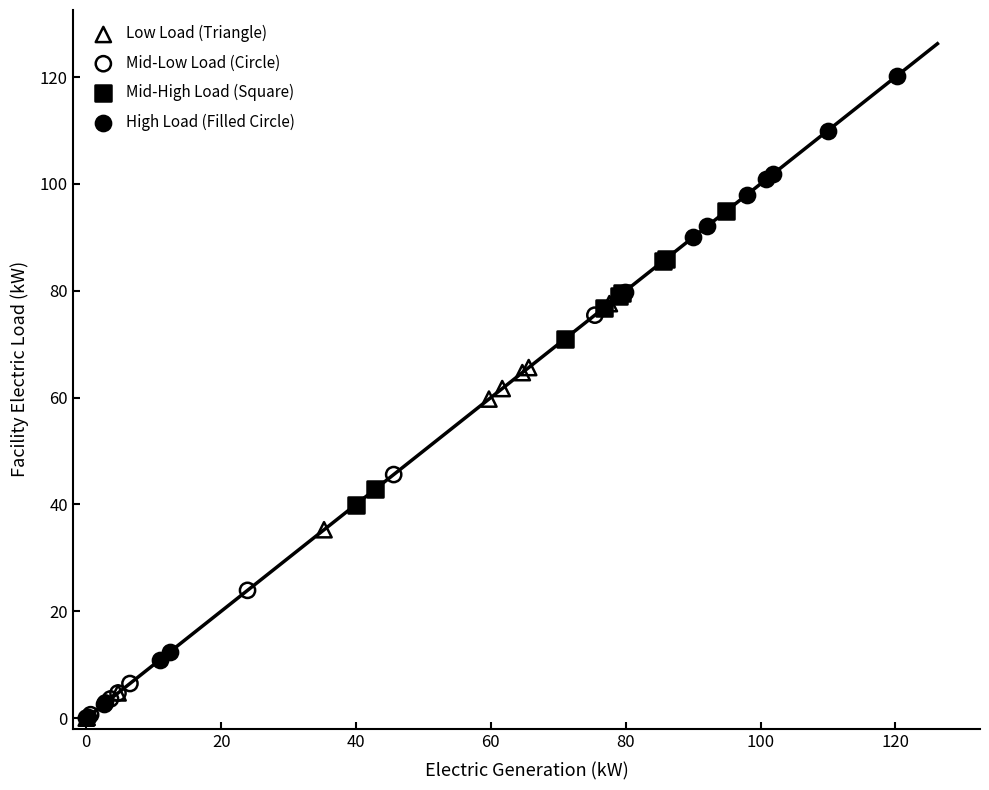

What are all the series names shown in the legend?

Low Load (Triangle), Mid-Low Load (Circle), Mid-High Load (Square), High Load (Filled Circle)